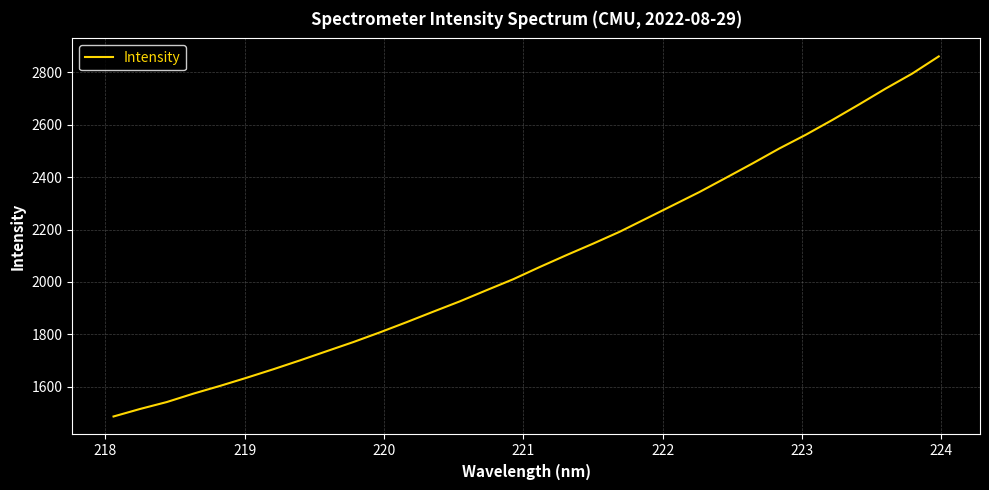

What is the difference between the maximum and minimum values?

1374.1